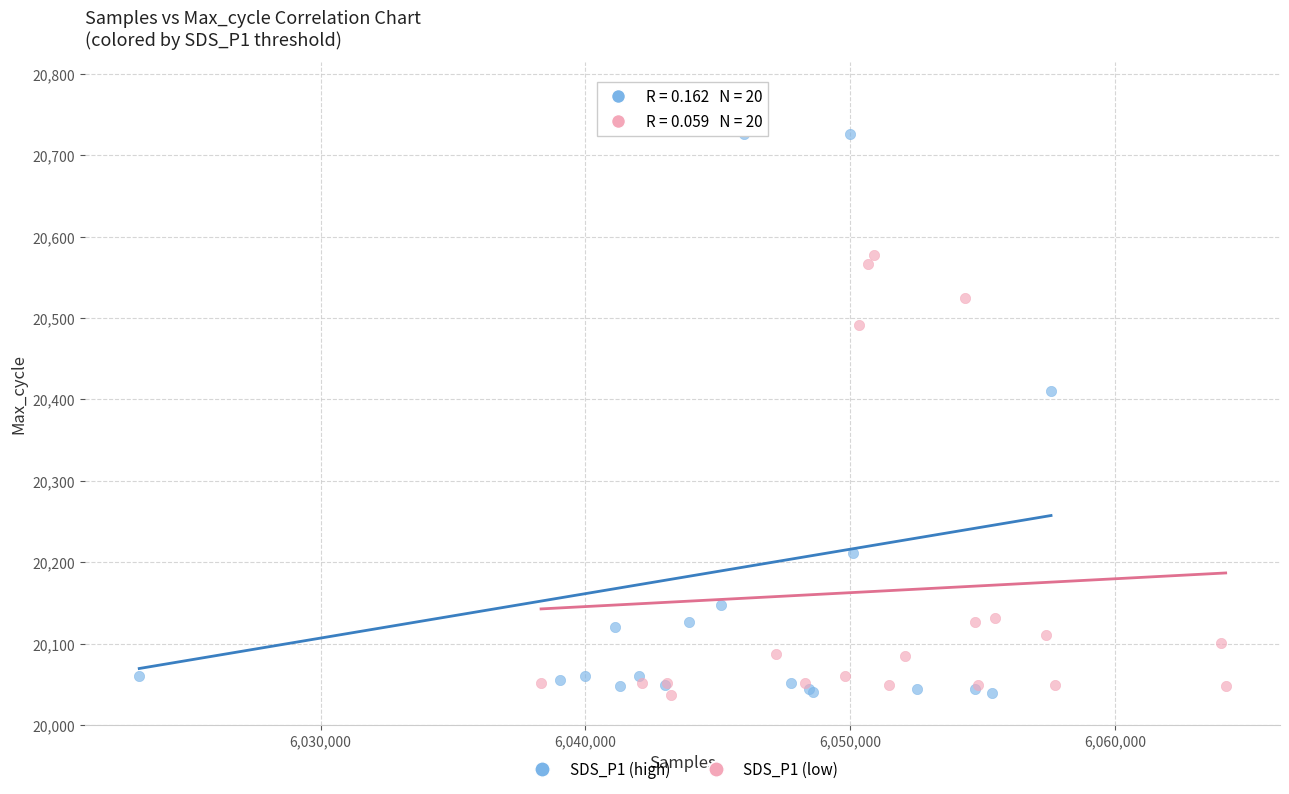

Which series contains the highest Y value?

SDS_P1 (high)